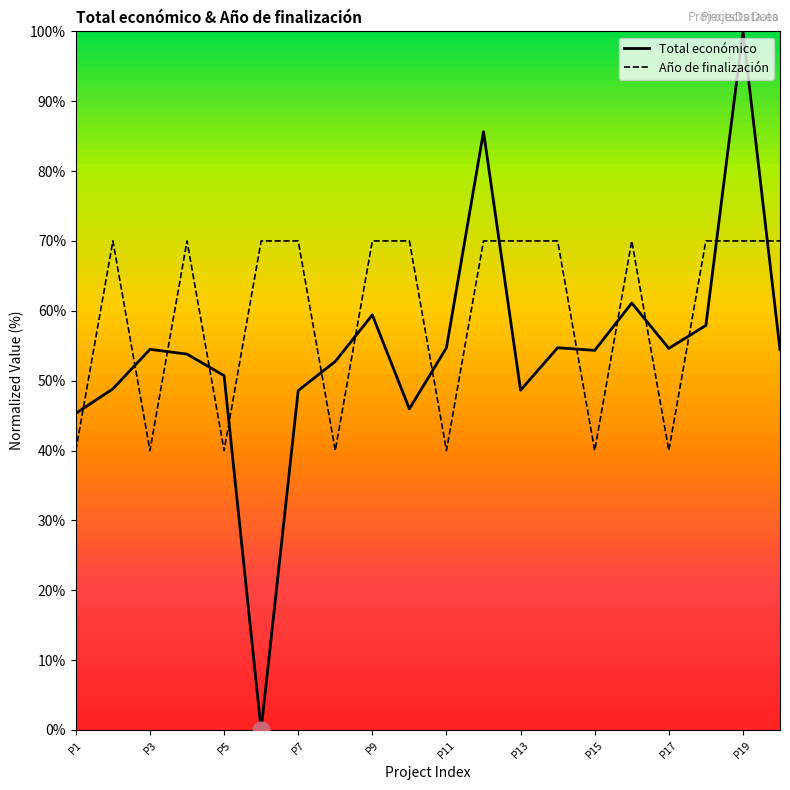

How many times do Total económico and Año de finalización cross each other?

15